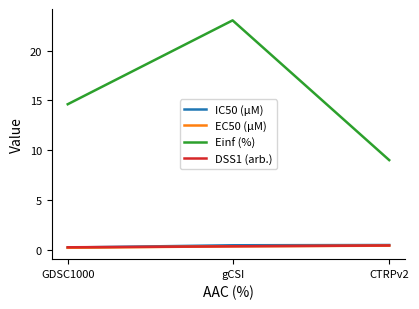

Which series has the largest total across all categories?

Einf (%)